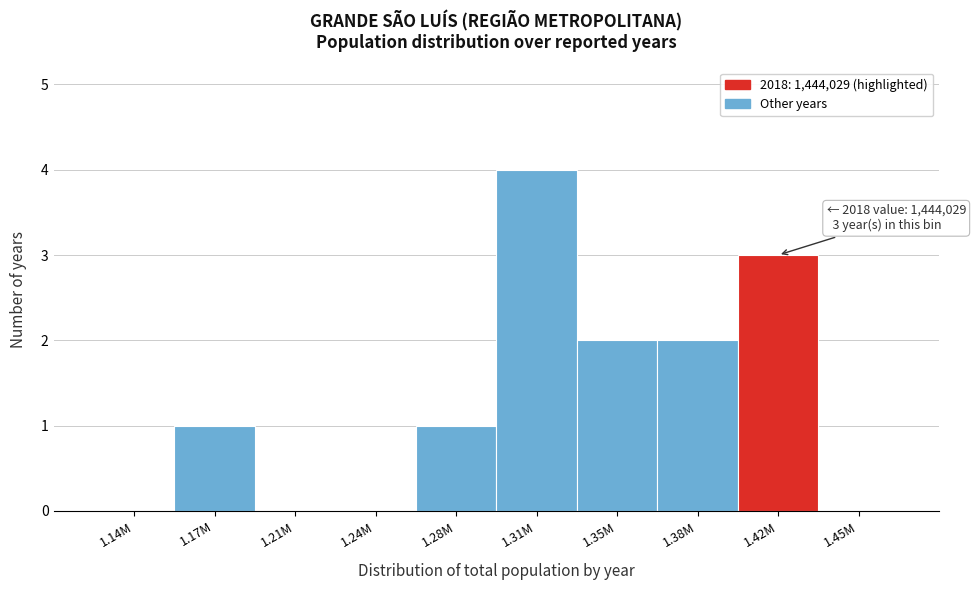

Reading left to right, what are all the values shown in this chart?

1.14M=0	1.17M=1	1.21M=0	1.24M=0	1.28M=1	1.31M=4	1.35M=2	1.38M=2	1.42M=3	1.45M=0